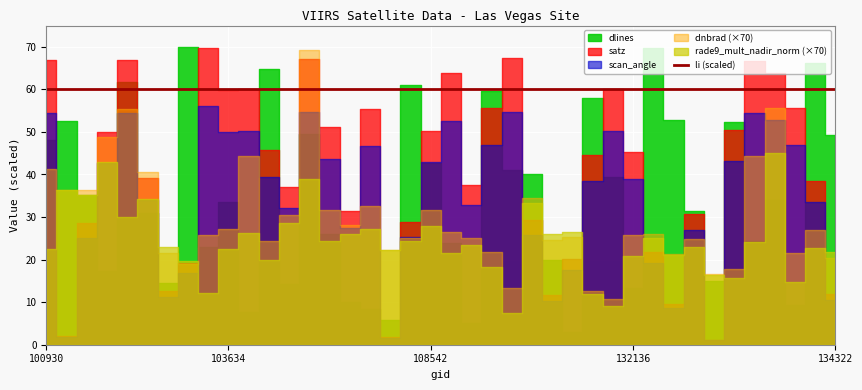

Read the dnbrad value at 104112.

0.4